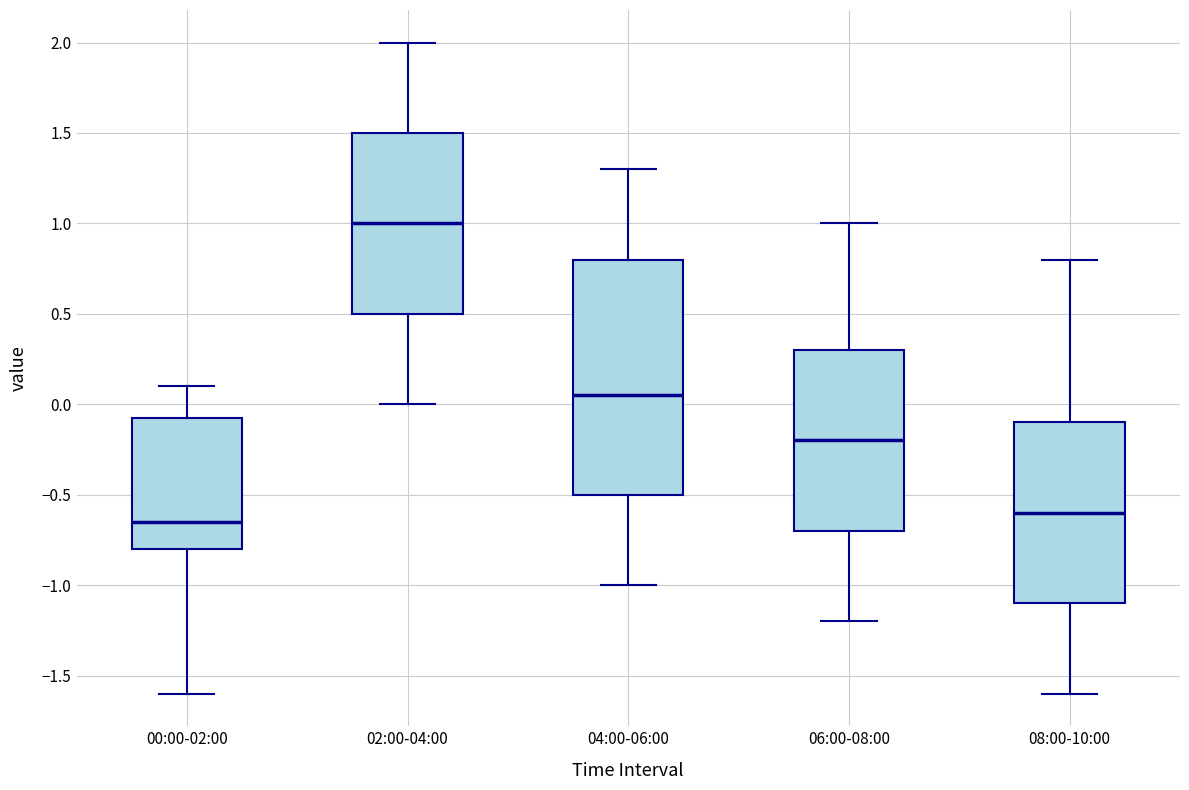

Comparing the boxes themselves (not the whiskers), which one is the tallest?

04:00-06:00